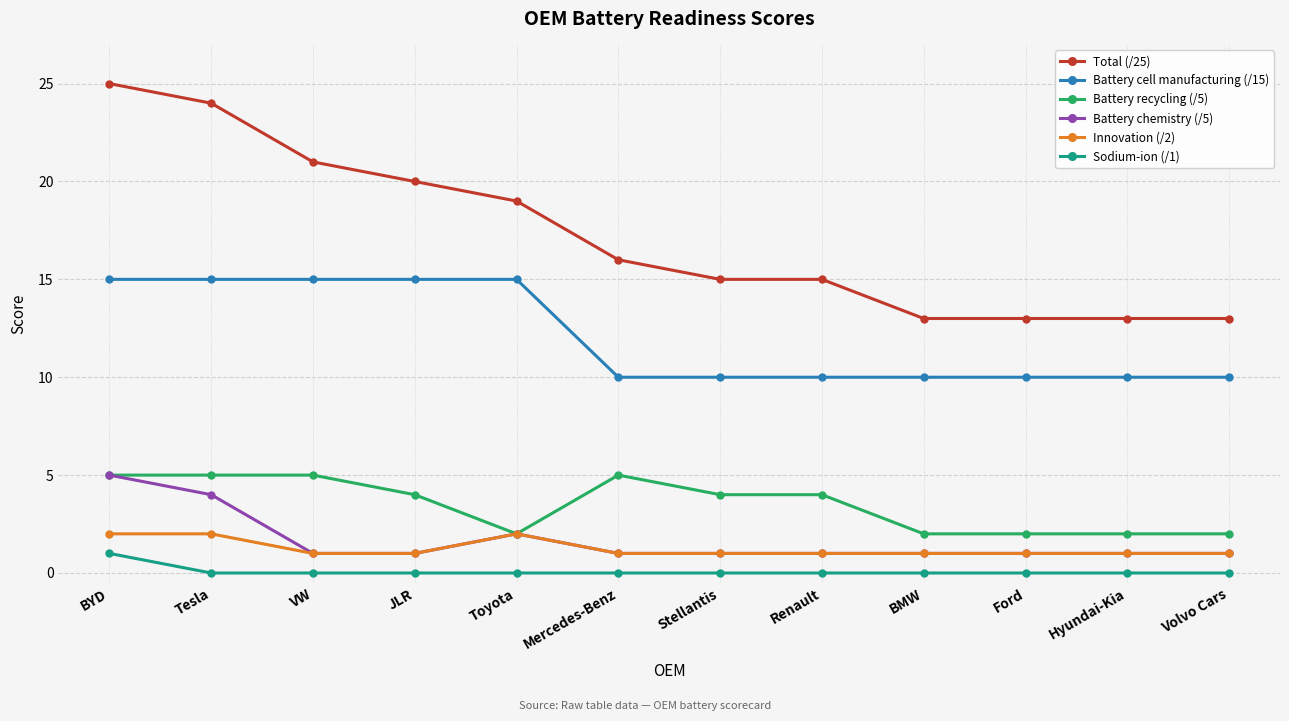

What is the label of the 9th point from the right?

JLR